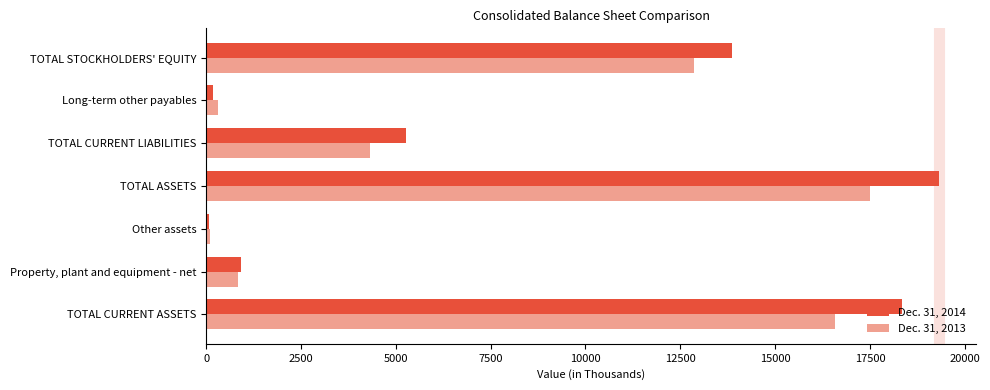

At how many categories does at least one series exceed 10366?

3